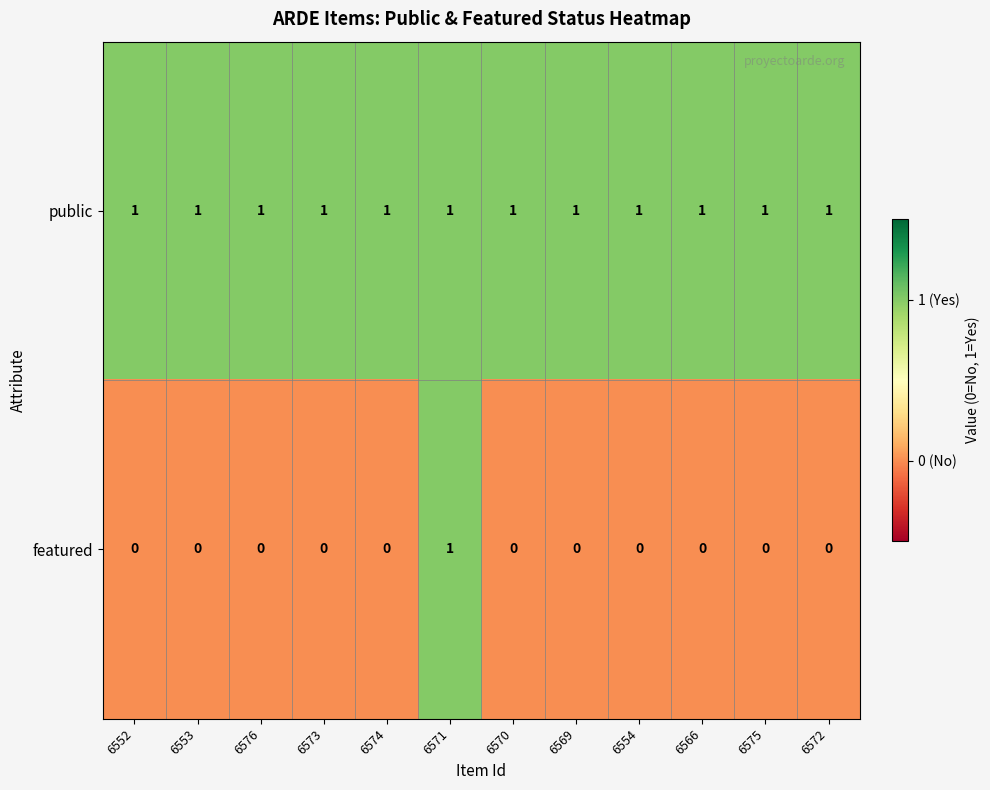

At which category is the sum across all series the highest?

6571